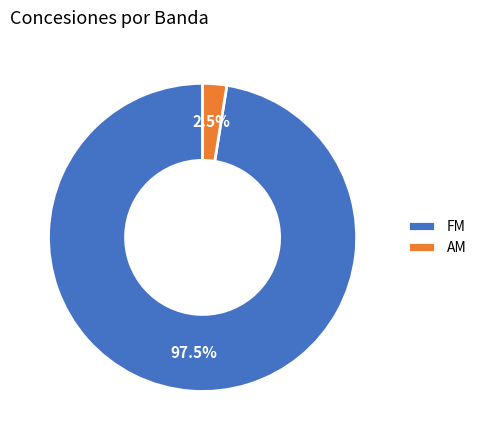

Rank the categories by value from highest to lowest.

FM, AM